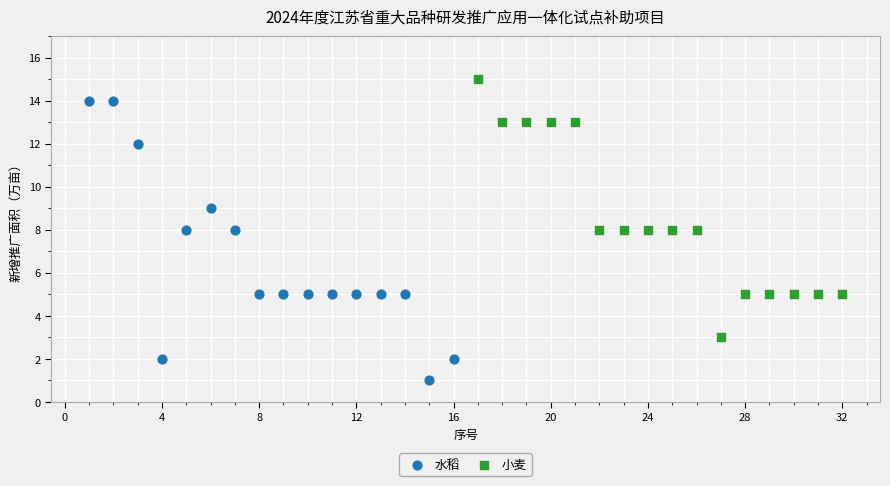

What are all the series names shown in the legend?

水稻, 小麦